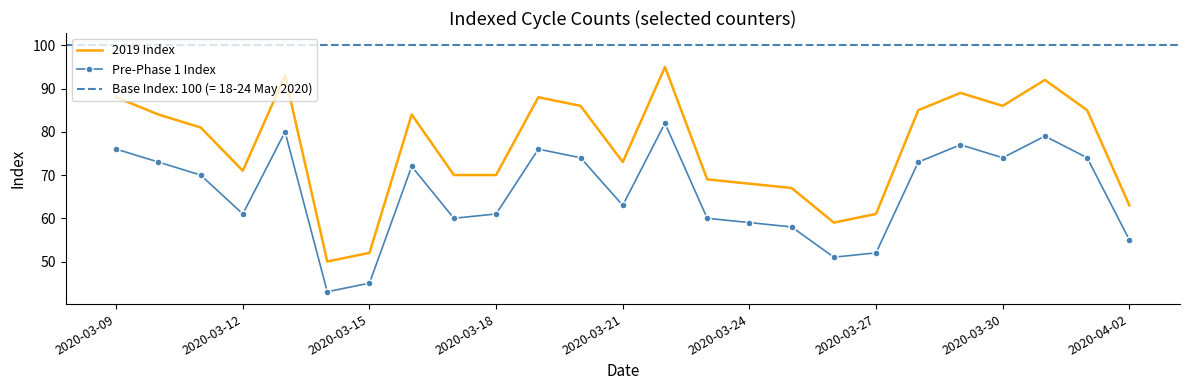

What is the minimum value for 2019 Index?

50